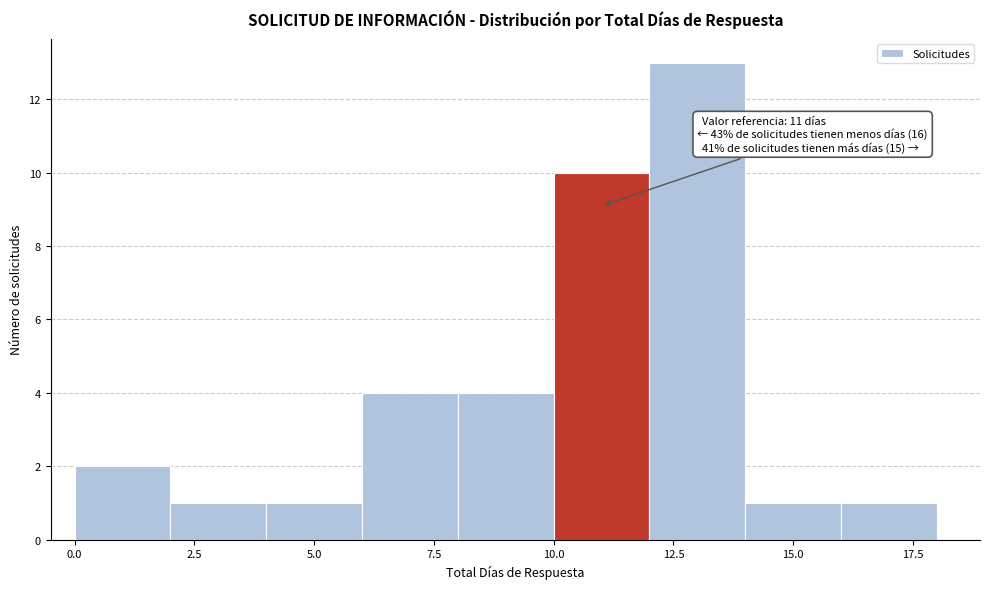

Which range on the x-axis has the tallest bar?

12 to 14